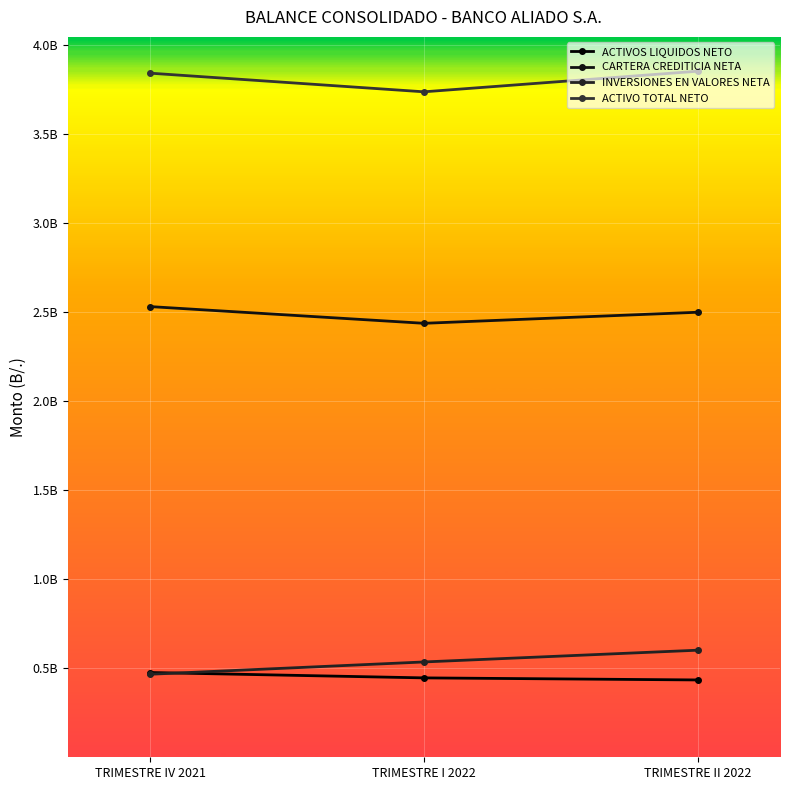

Does the chart have visible grid lines?

Yes